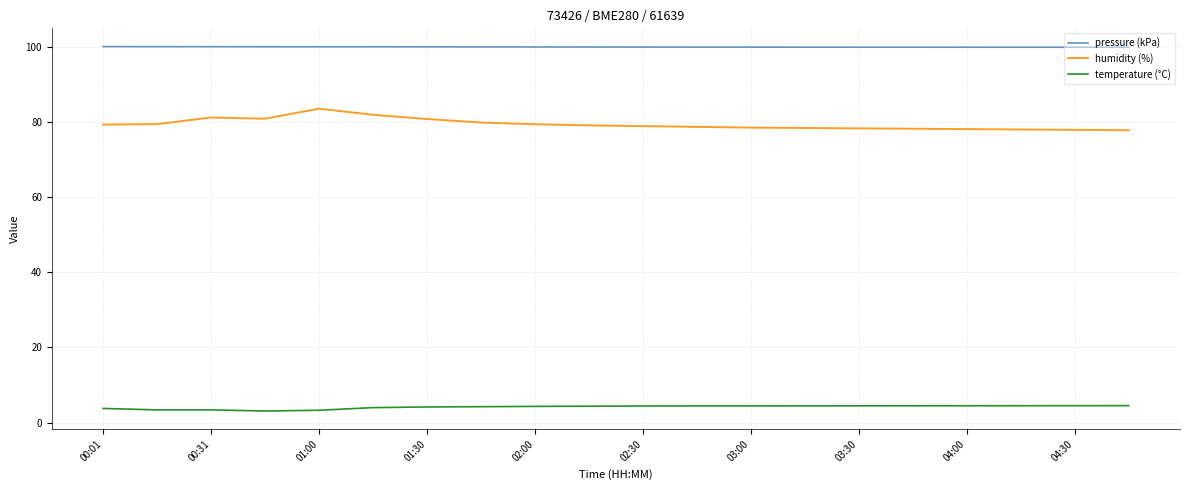

Which series has the largest total across all categories?

pressure (kPa)